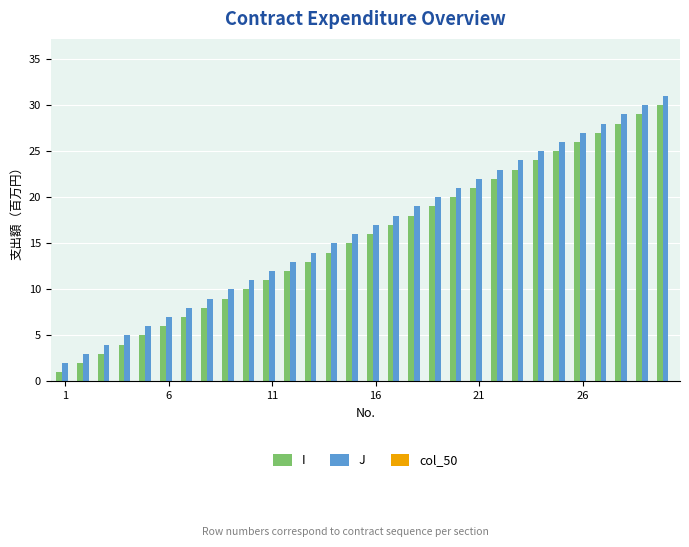

What is the difference between the second highest and minimum values in the J series?

28